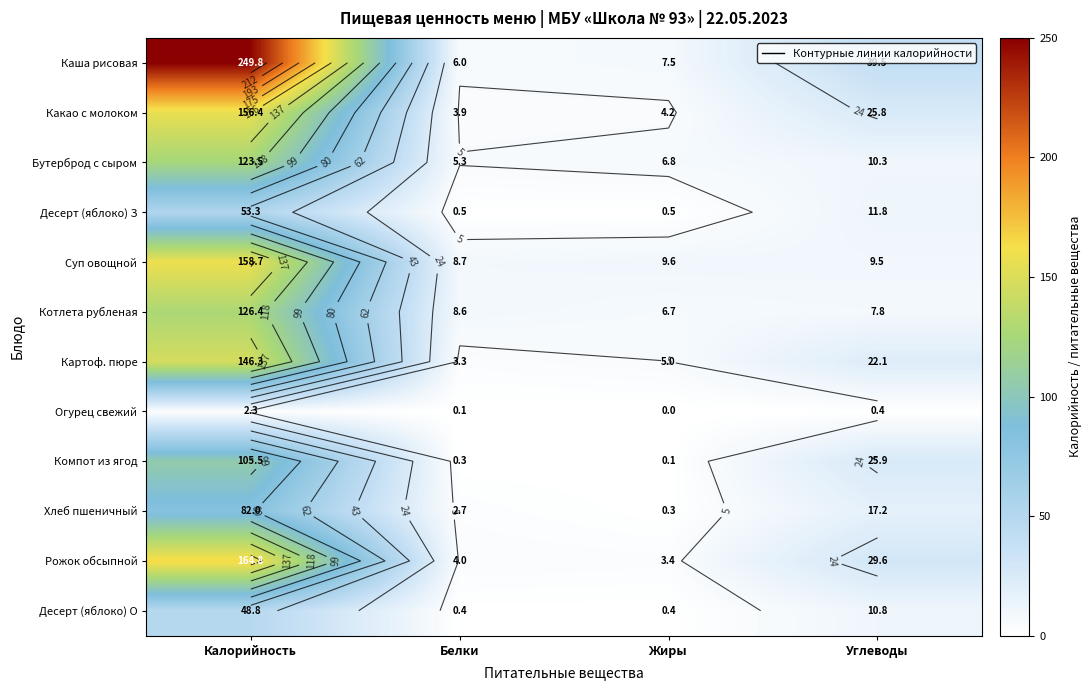

True or false: Бутерброд с сыром has a value of 5.3 at Белки.

True